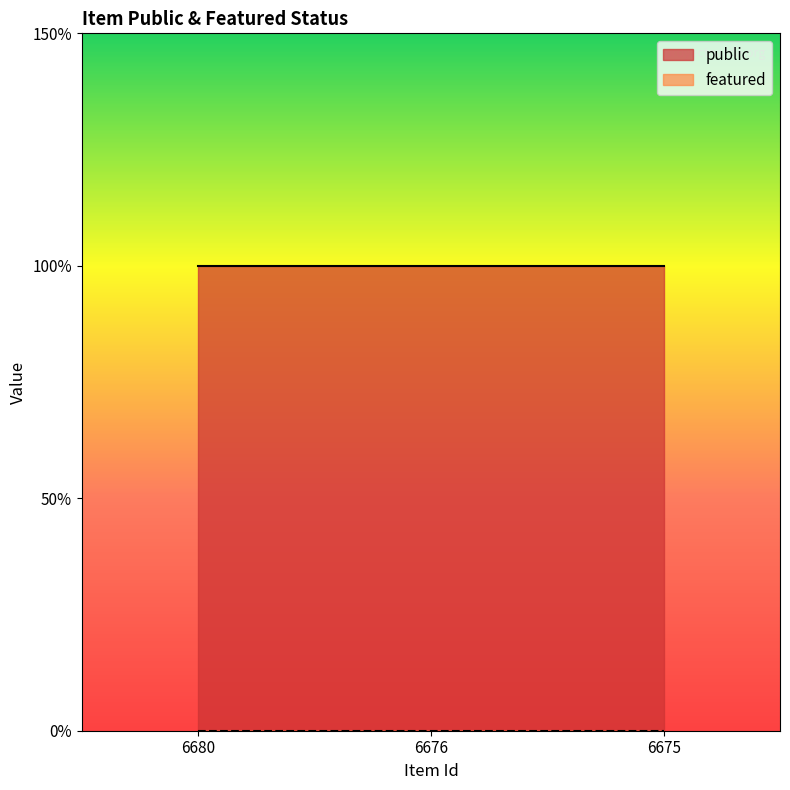

What is the average value of the public series?

1